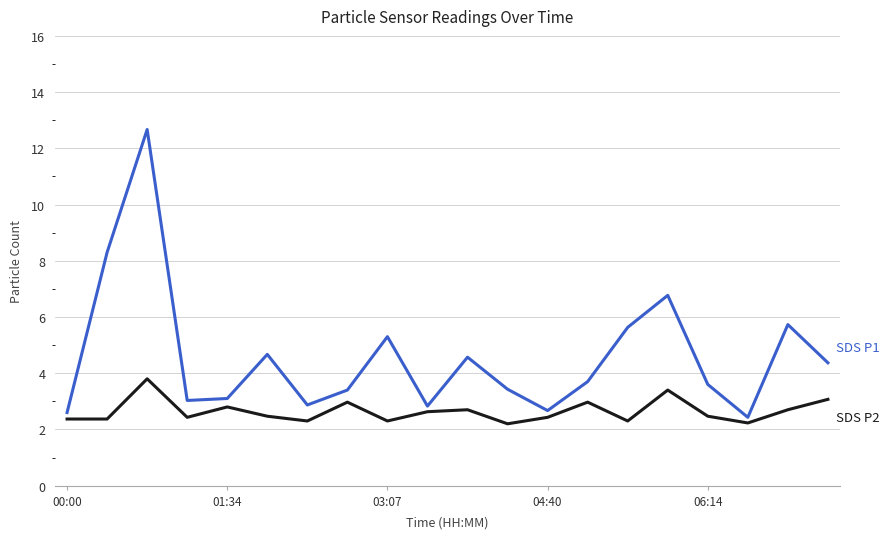

What is the greatest value displayed?

12.7